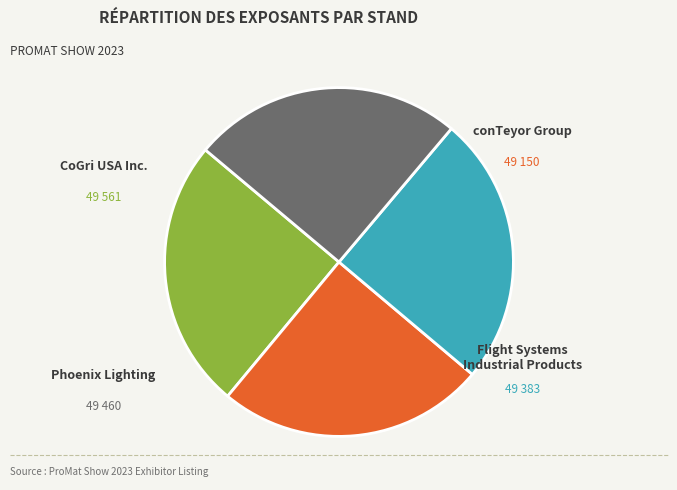

What is the change in value from CoGri USA Inc. to conTeyor Group?

-411